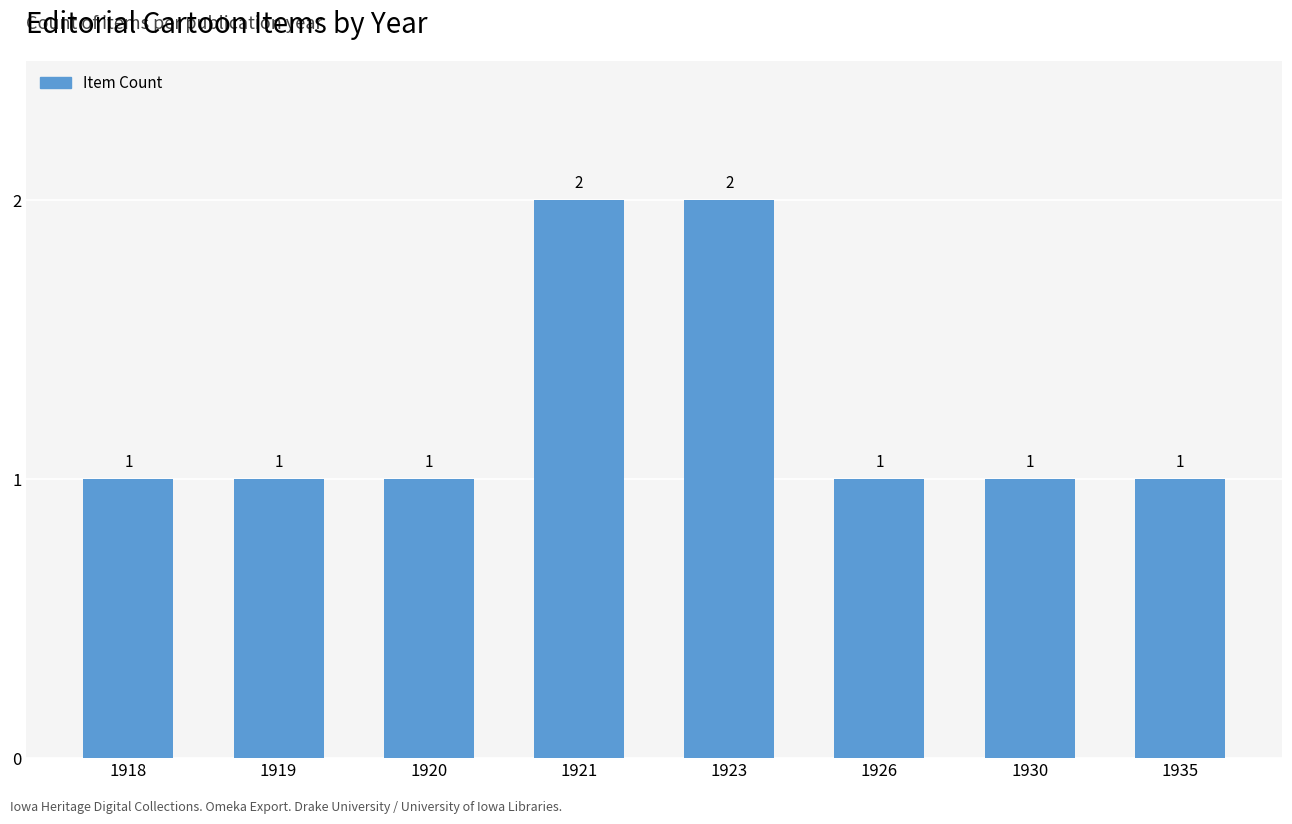

What is the sum of all values?

10